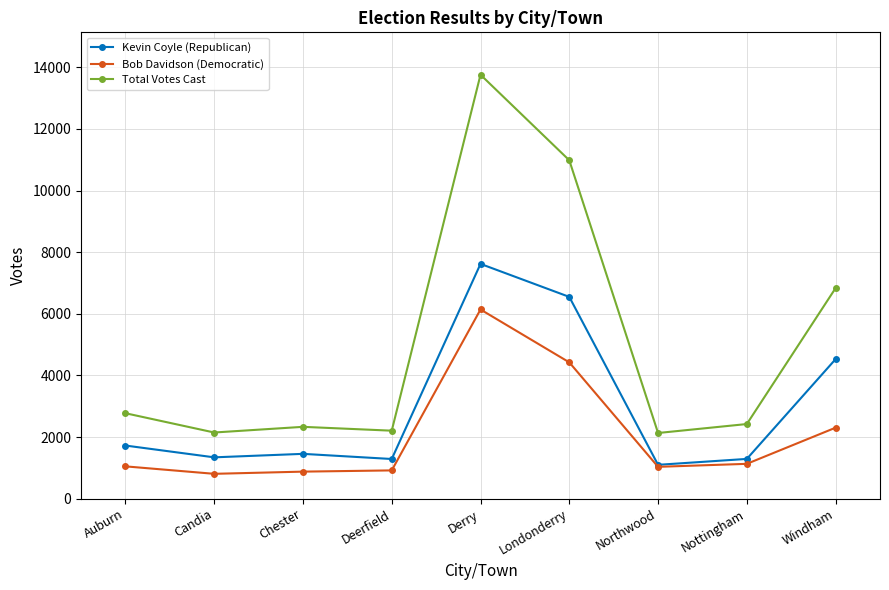

Which series has the largest total across all categories?

Total Votes Cast